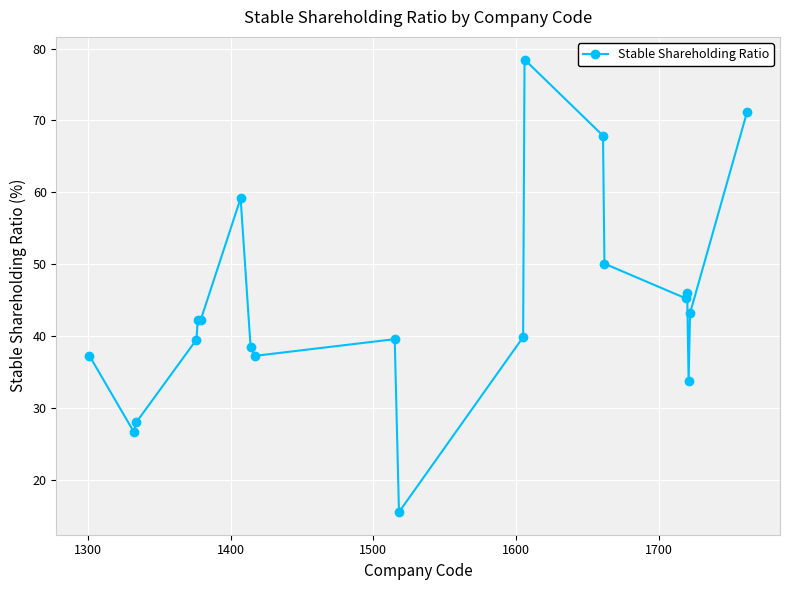

What is the smallest value displayed?

15.5